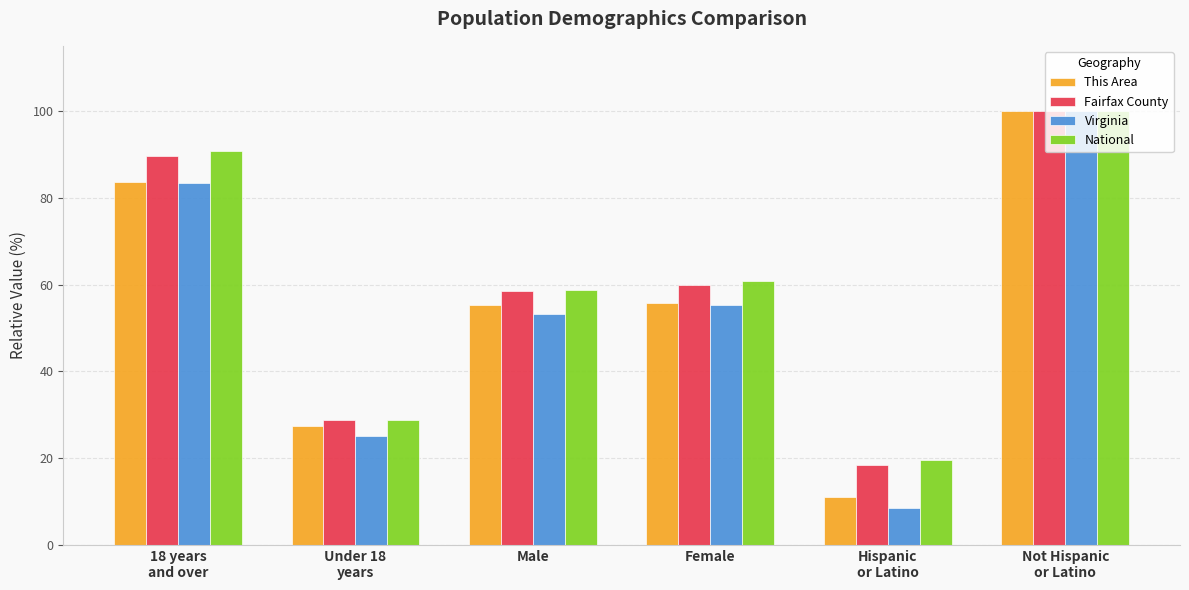

The value of Fairfax County at Female is 90.9. True or false?

False